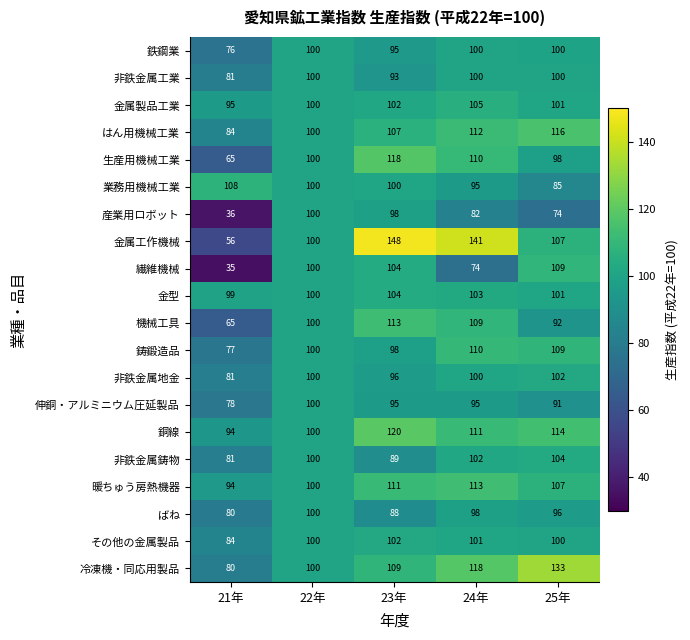

What is the difference between the highest and lowest values at 25年?

59